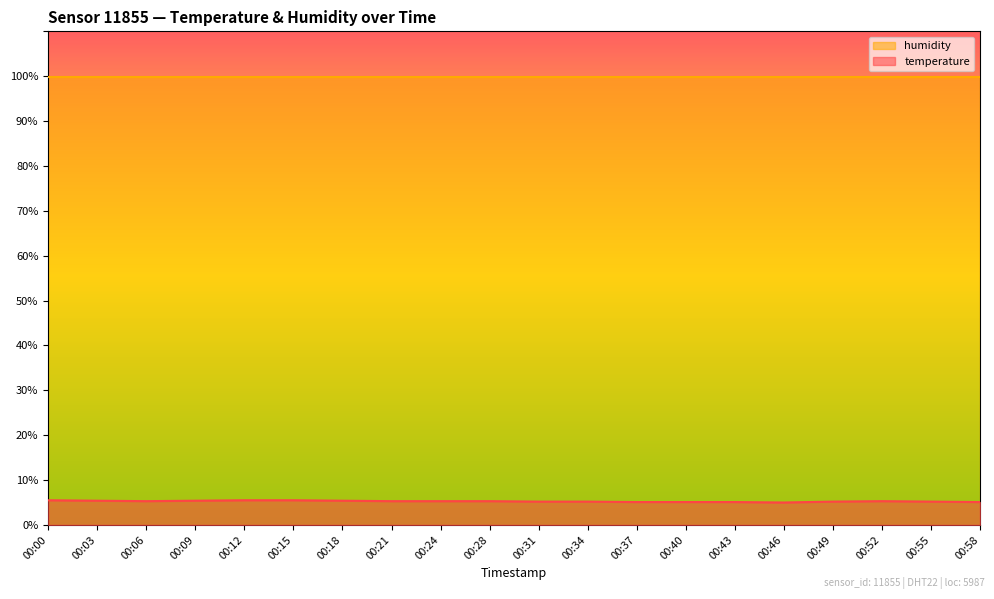

Rank the categories by value from lowest to highest.

00:46, 00:37, 00:40, 00:43, 00:58, 00:31, 00:34, 00:49, 00:55, 00:06, 00:21, 00:24, 00:28, 00:52, 00:03, 00:09, 00:18, 00:00, 00:12, 00:15